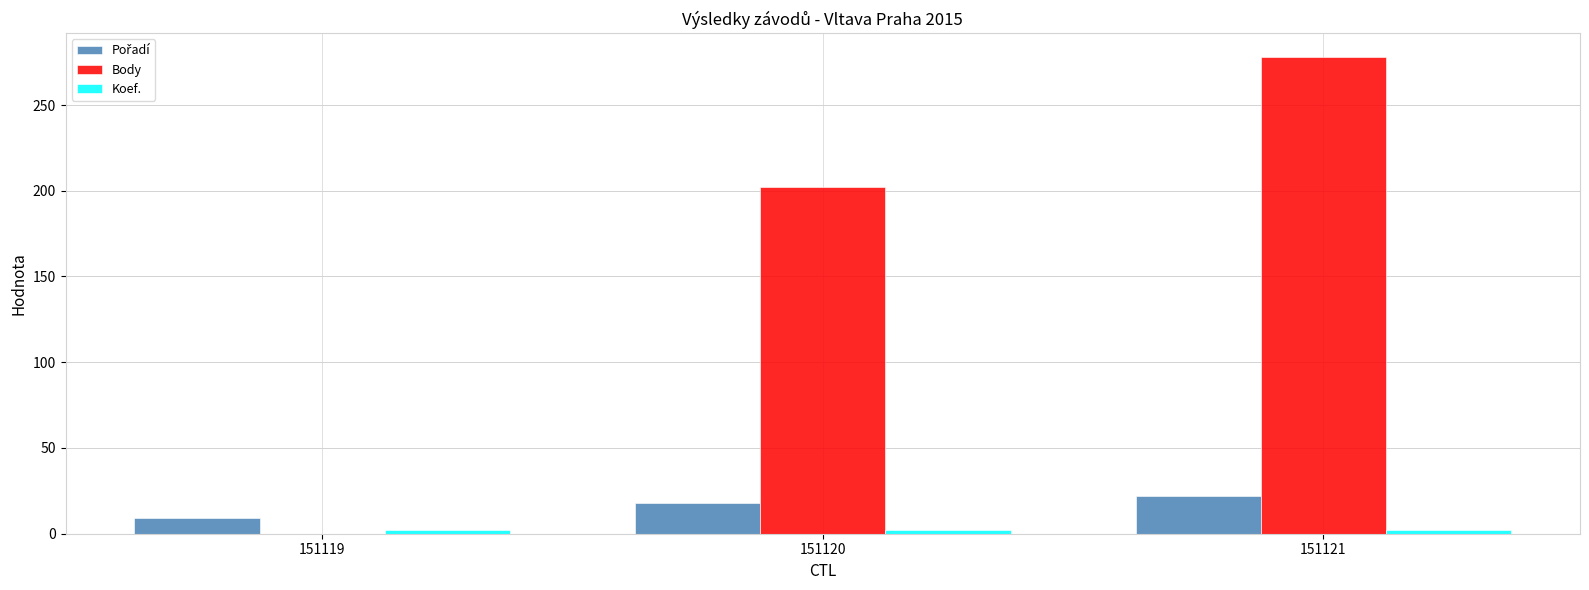

Is it true that Body equals 278 at 151121?

True